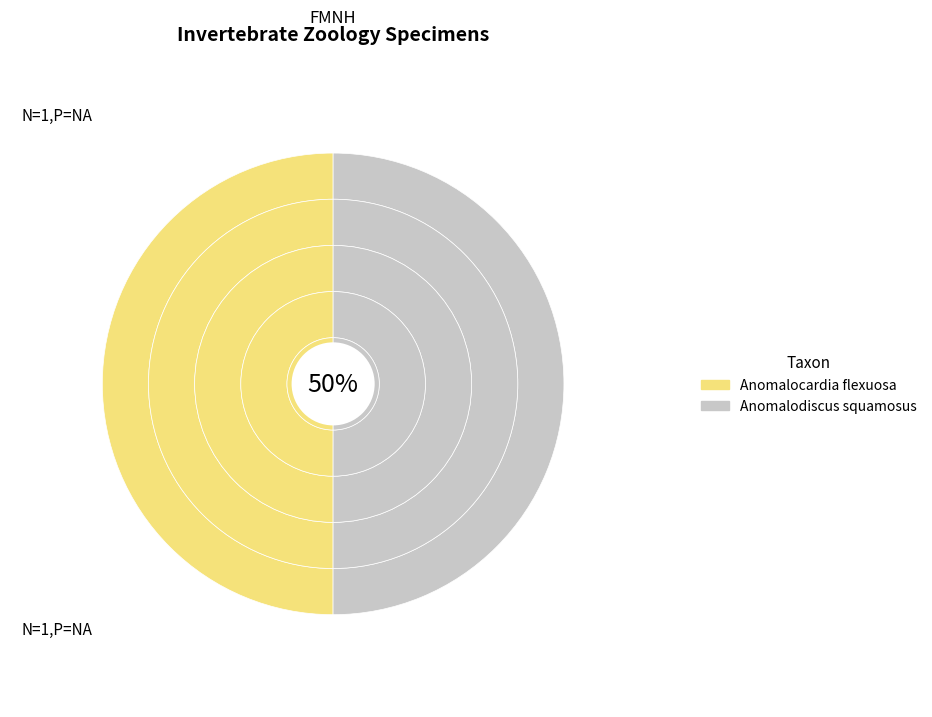

Which category has the smallest portion of the pie?

Anomalocardia flexuosa (Linnaeus, 1767)